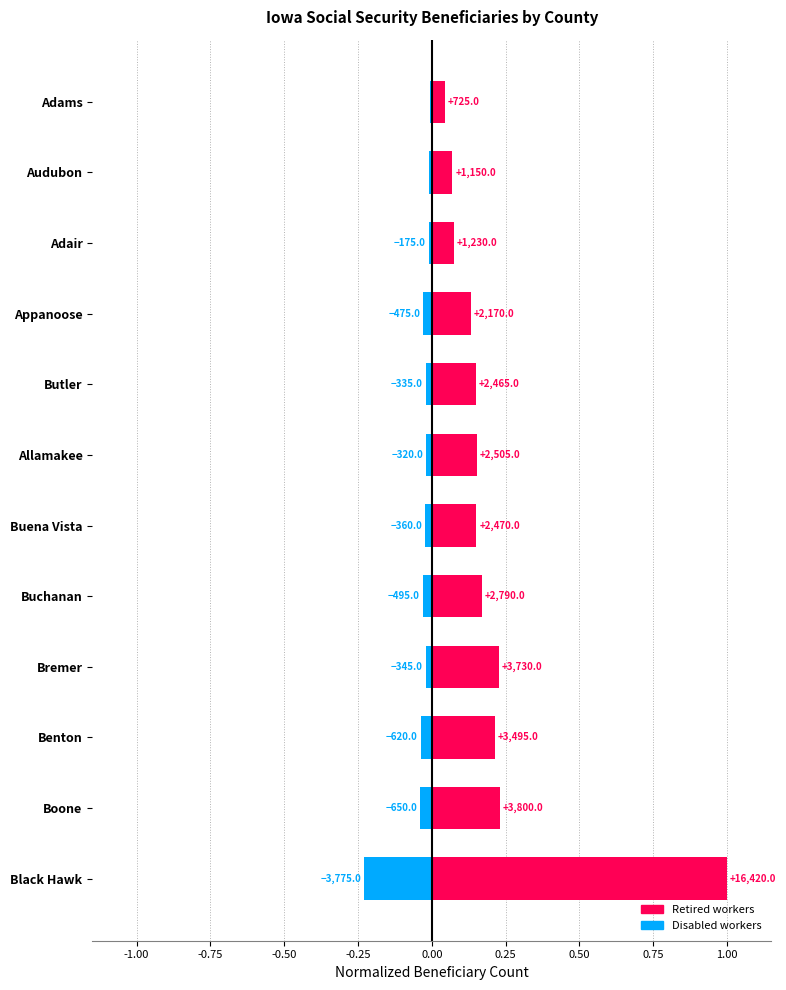

List the series in order of their peak value, highest first.

Retired workers, Disabled workers